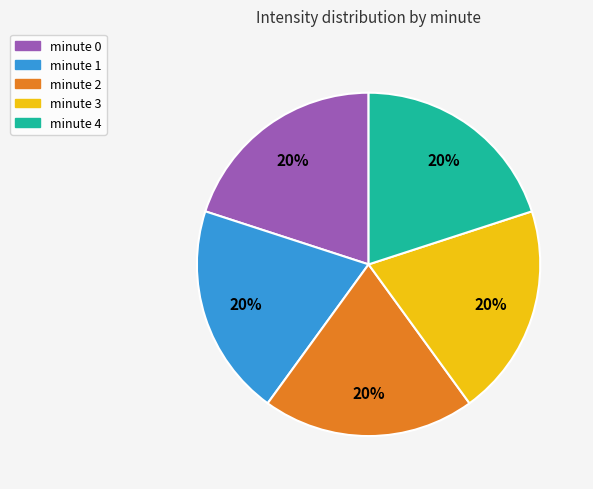

Count the number of slices in the pie.

5